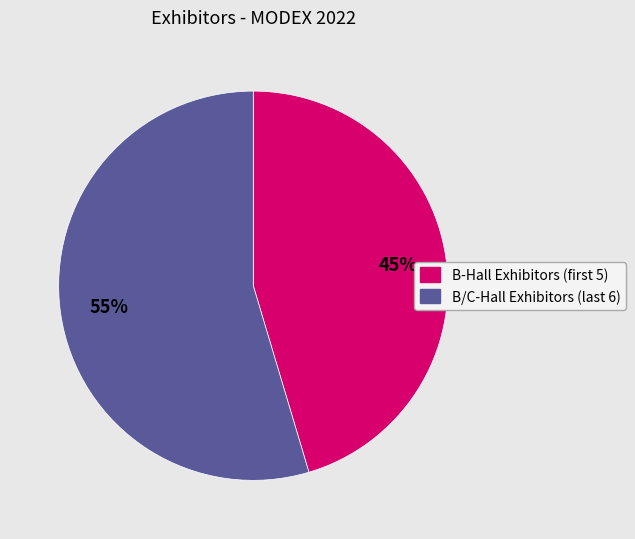

Does any single category account for the majority?

Yes